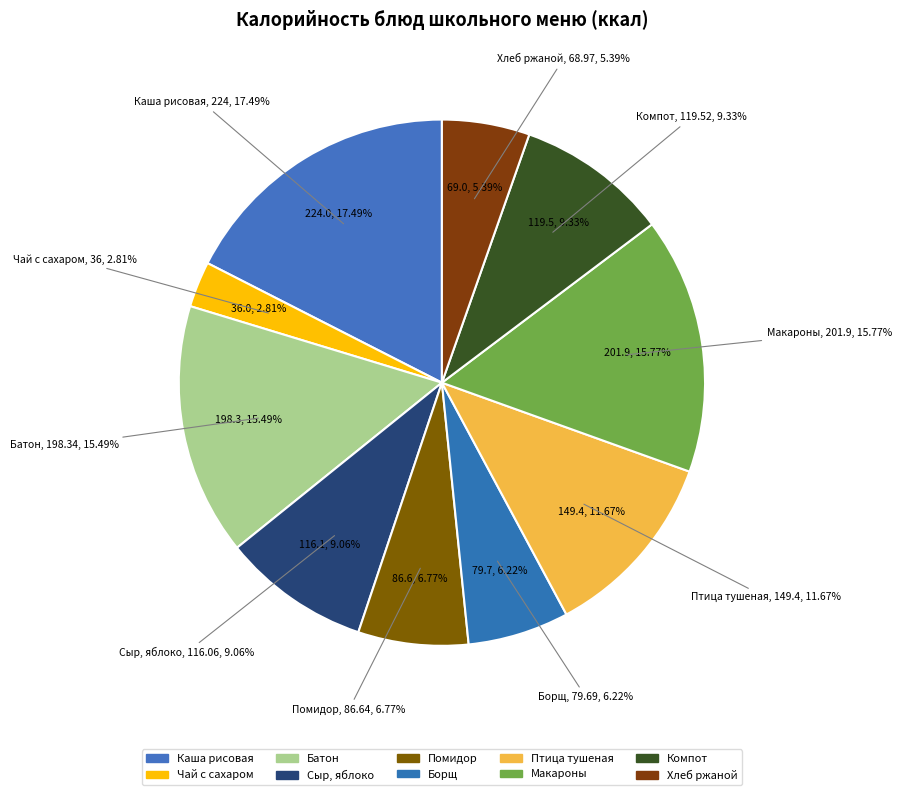

How many segments does this pie chart have?

10